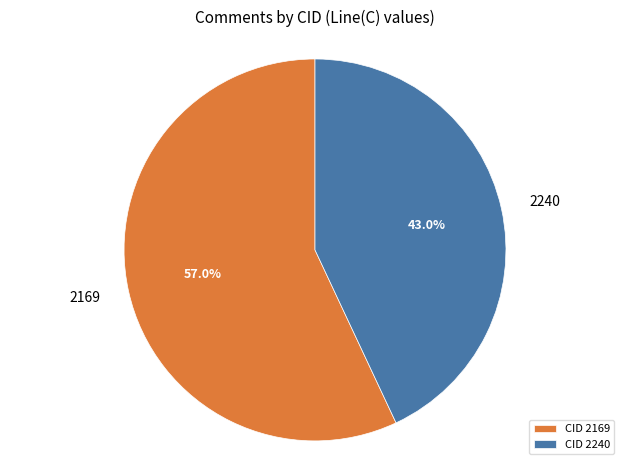

Is the sum of CID 2169 and CID 2240 greater than half?

Yes